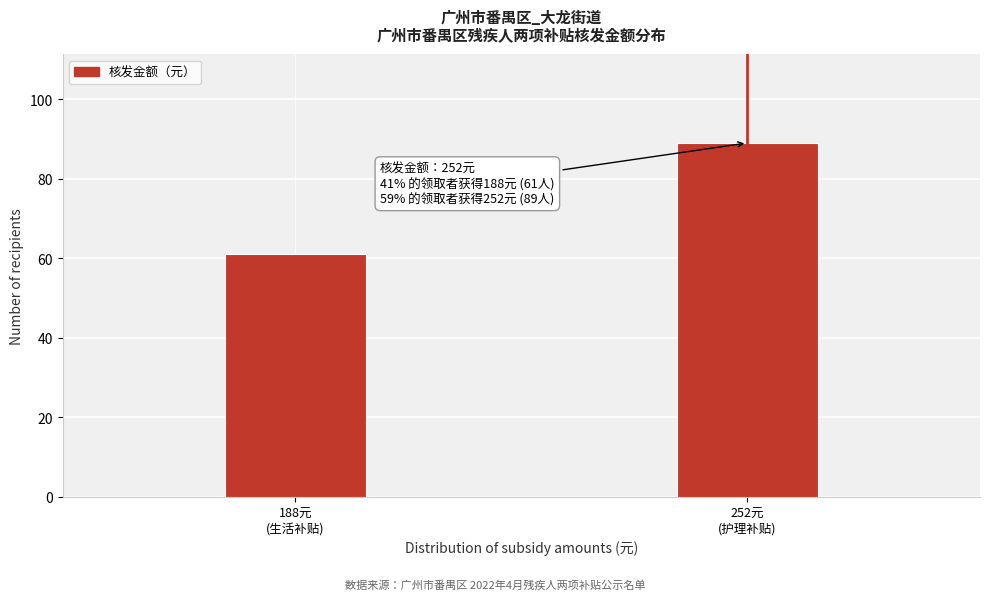

Reading left to right, transcribe all the data shown in this chart.

61	89